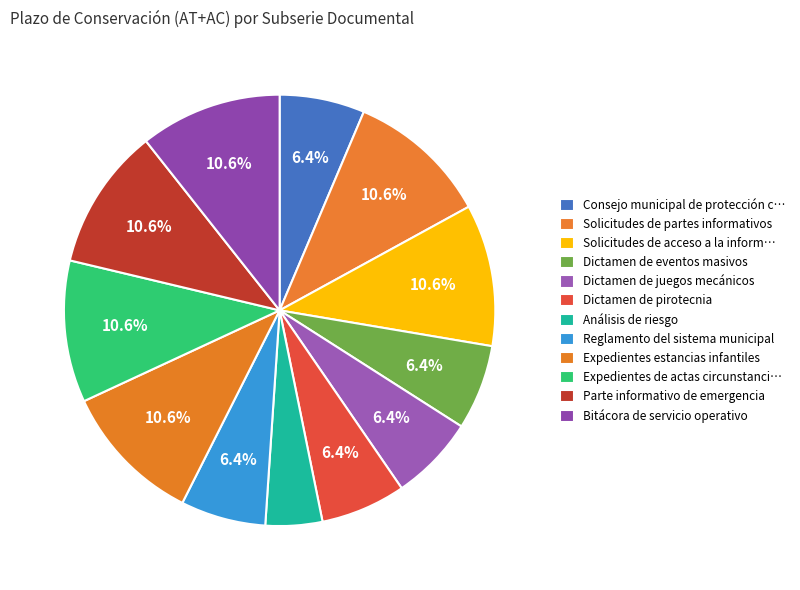

Does any single category account for the majority?

No